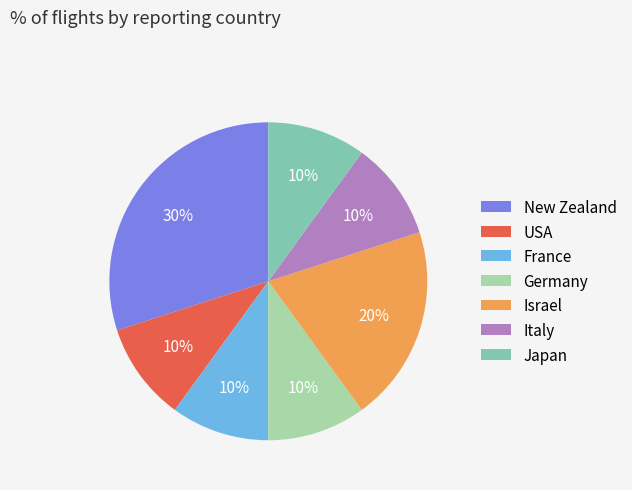

To the nearest percent, what portion does Israel represent?

20%